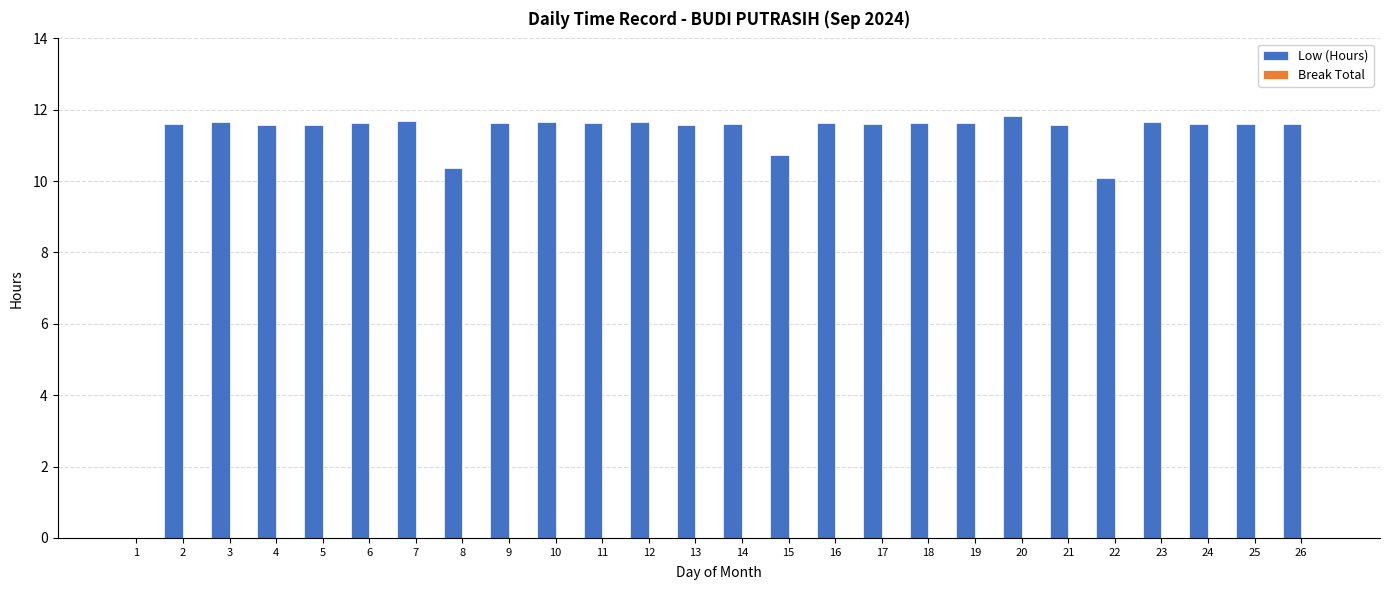

What is the sum of the values at 16 and 23?

23.3